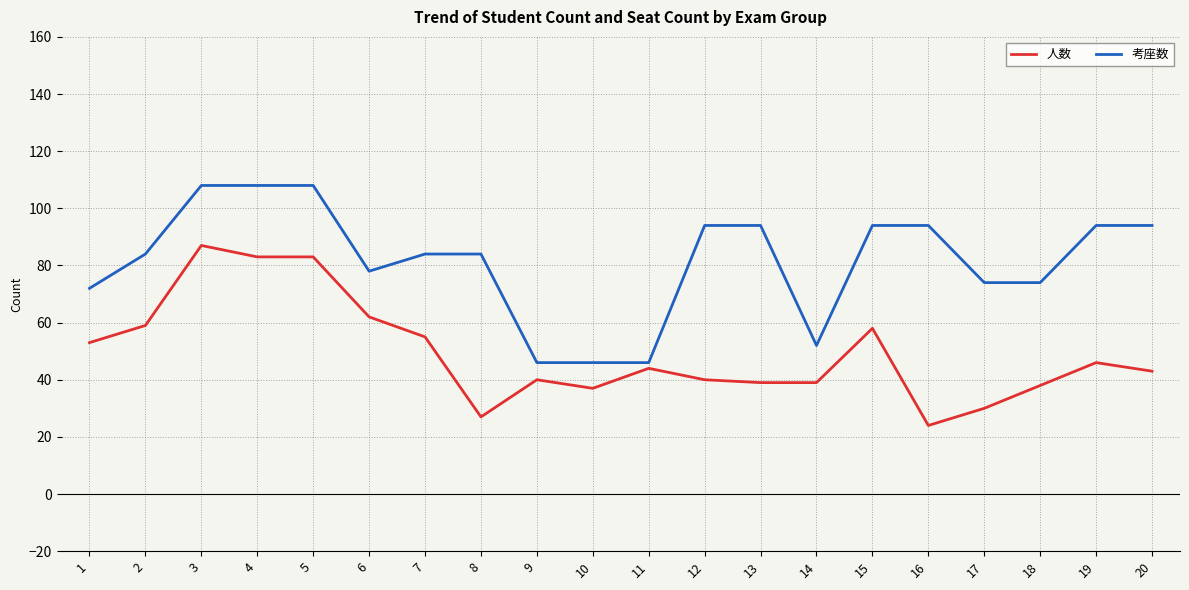

Rank the series by their average value, from highest to lowest.

考座数, 人数